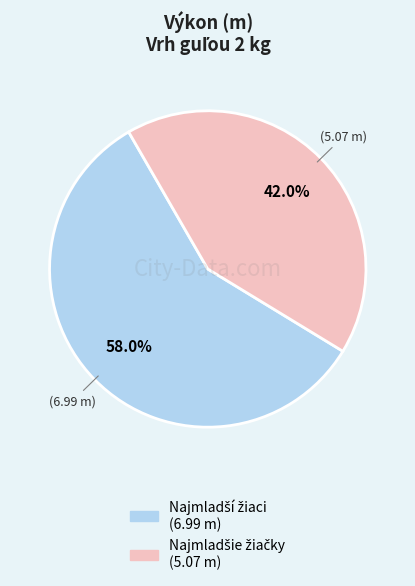

Is there any slice that represents more than half of the pie?

Yes